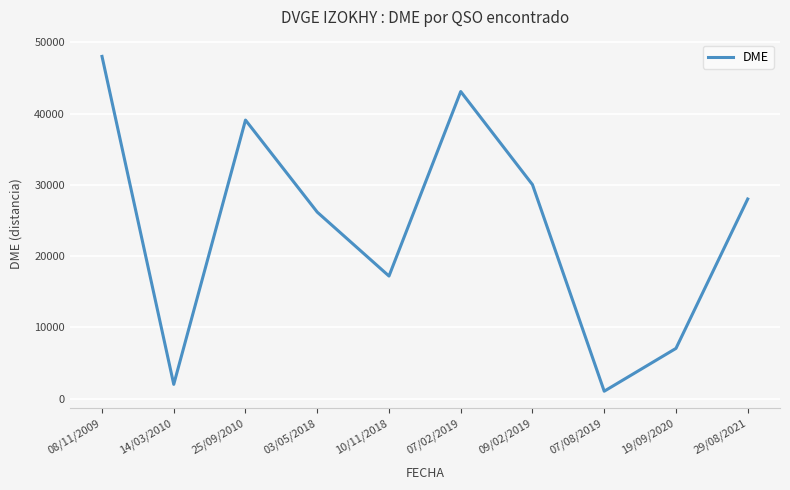

What value does the data have at 07/08/2019, to the nearest 50?

1050